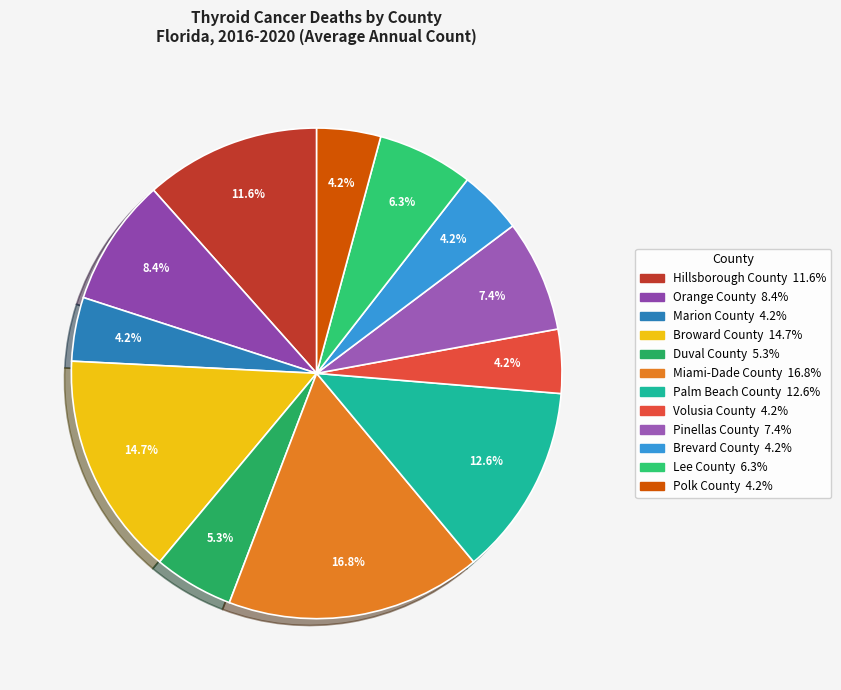

Is Polk County the majority of the pie?

No